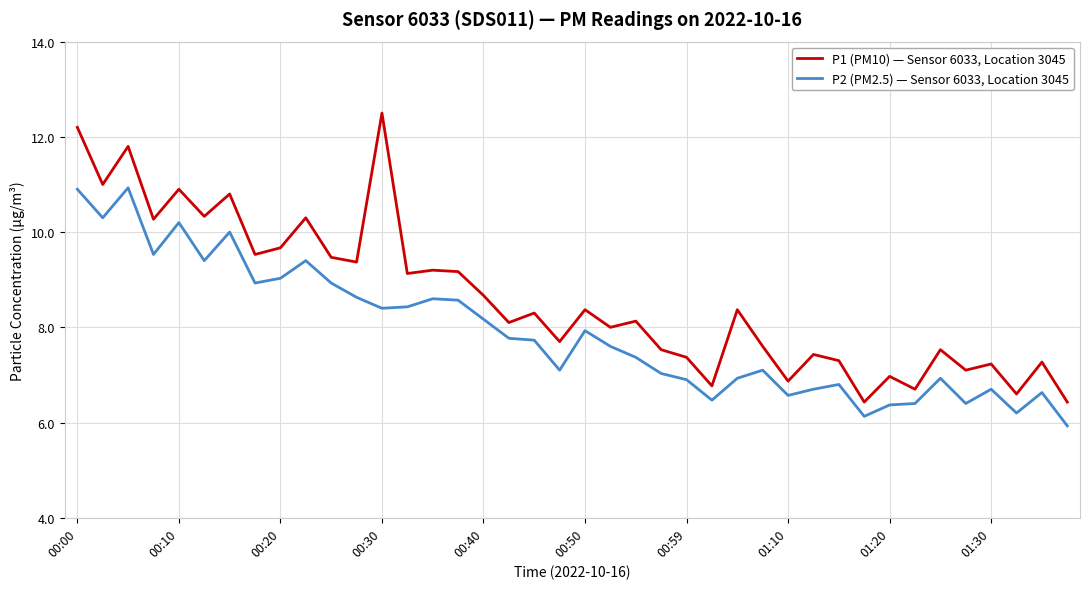

Which series has the widest spread of values?

P1 (PM10) — Sensor 6033, Location 3045